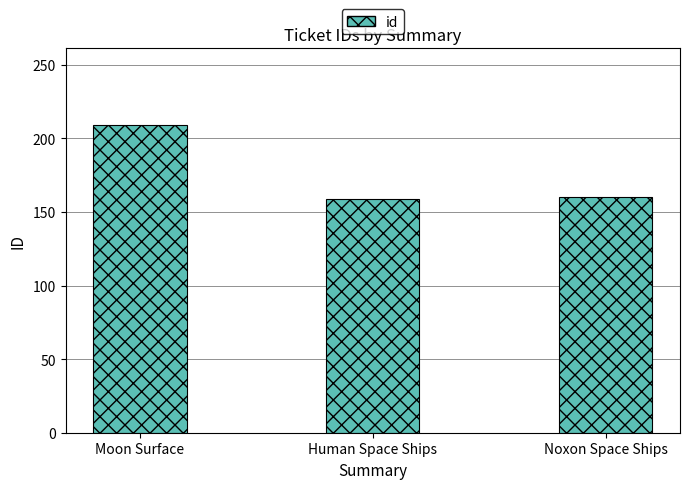

What is the sum of the values at Moon Surface and Human Space Ships?

368